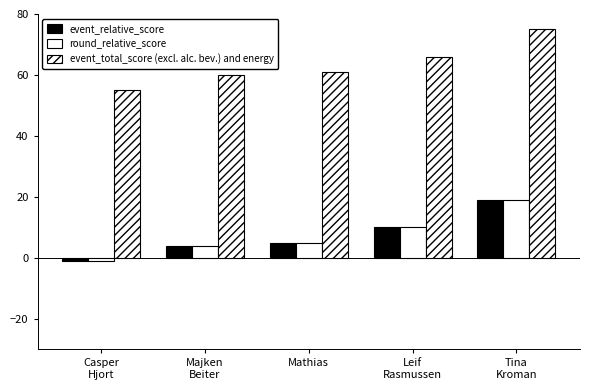

How many positive values does the event_relative_score series have?

4